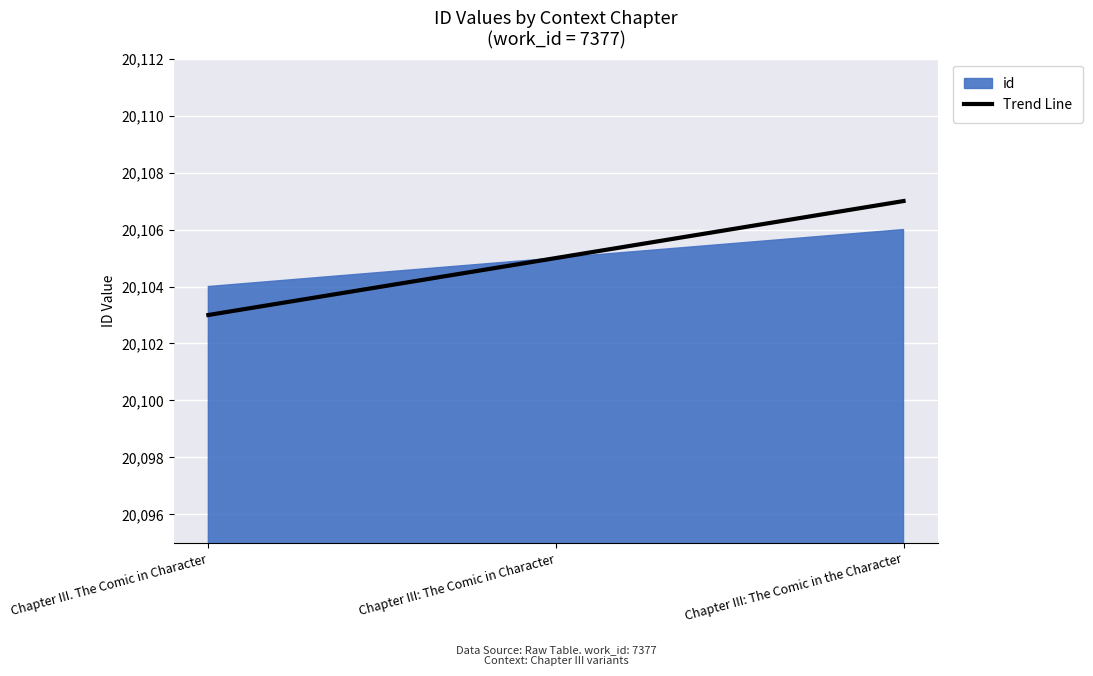

True or false: the data shows 20107 at Chapter III: The Comic in the Character.

True